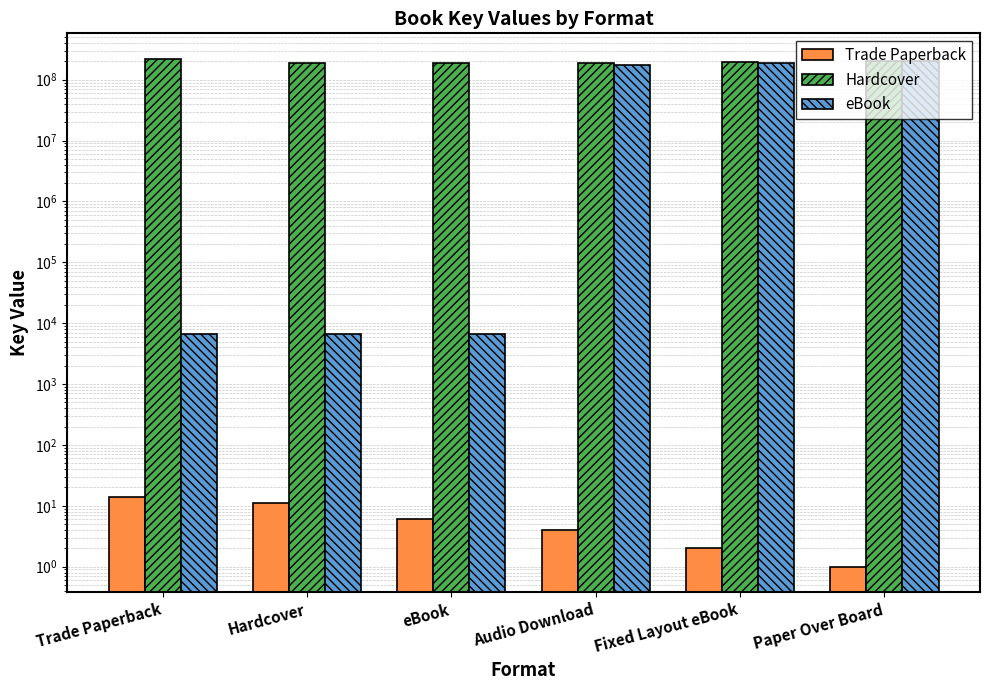

Which series has the largest total across all categories?

Hardcover